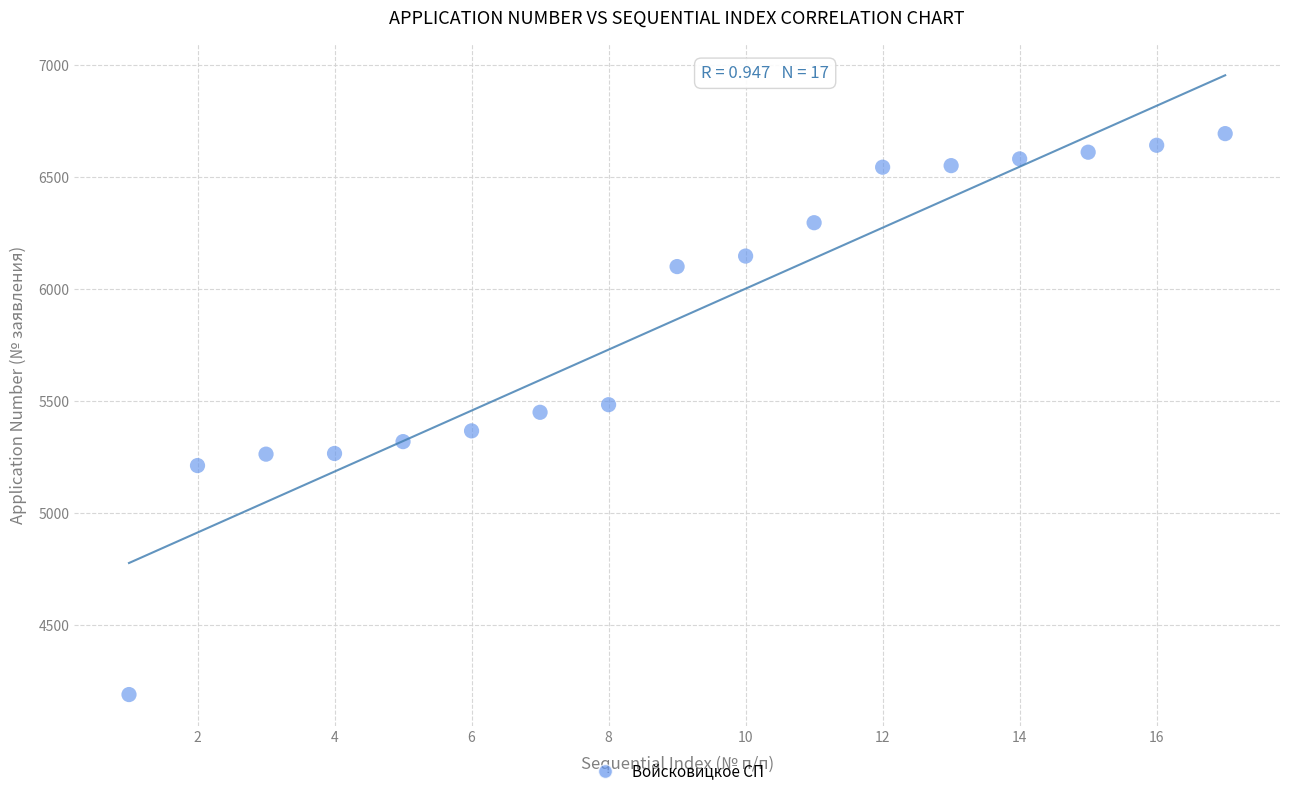

What is the range of X values (max minus min)?

16